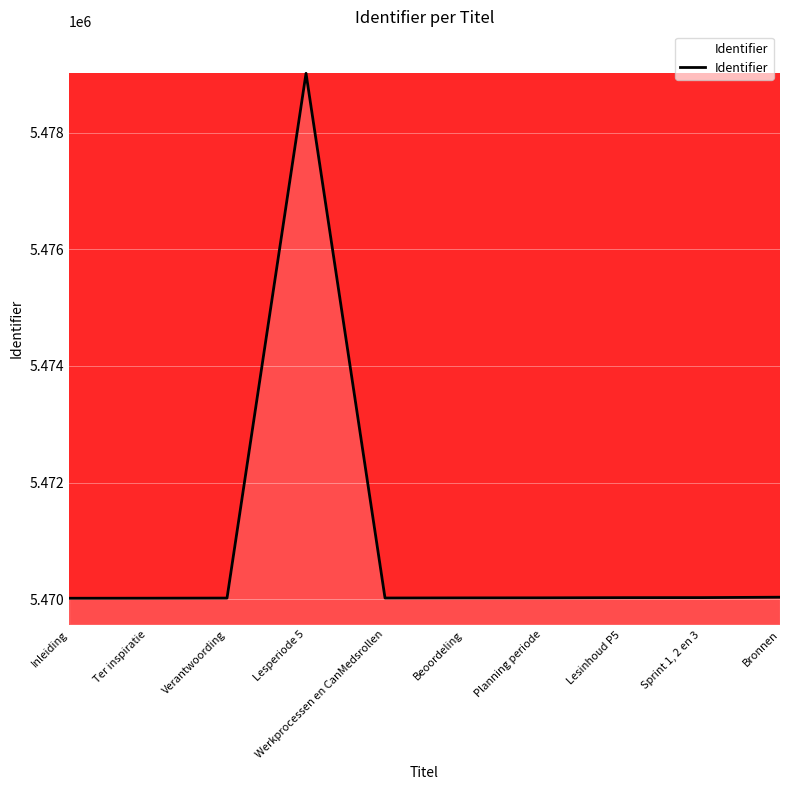

The chart shows a value of 5470027 at Lesinhoud P5. True or false?

True